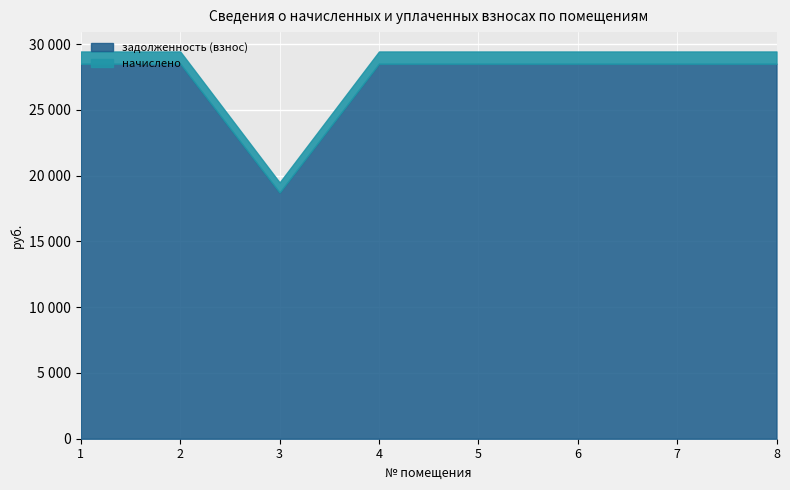

True or false: the data shows 19489.1 at 3.

True